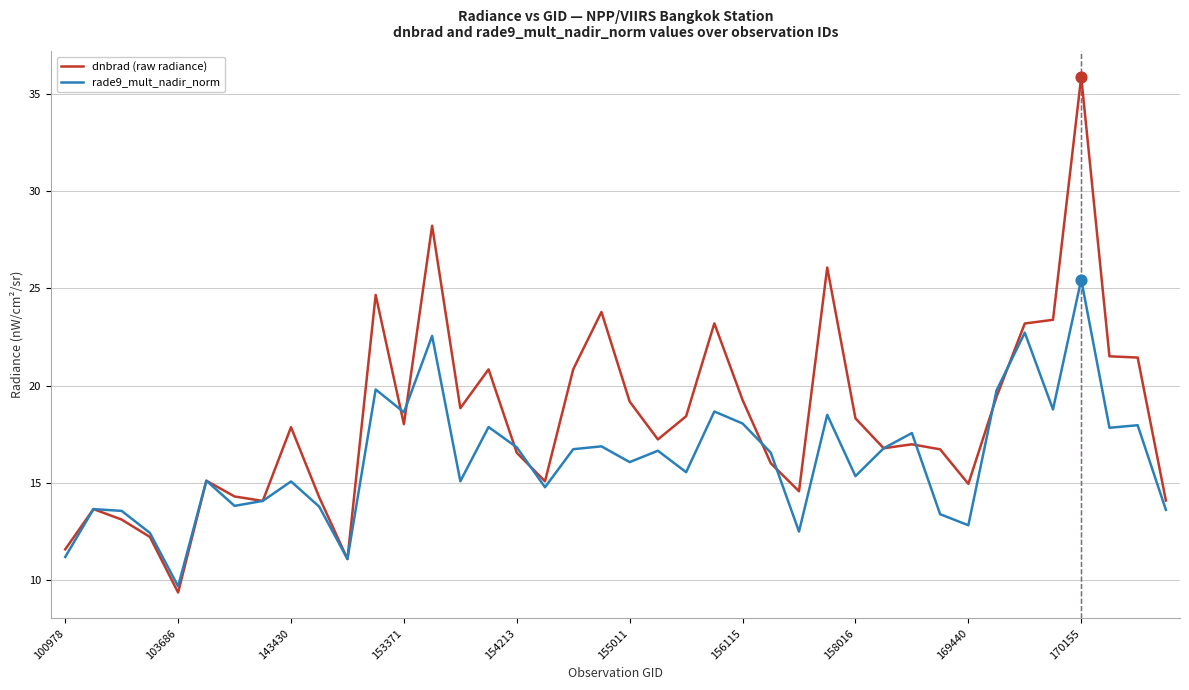

Which series has the largest total across all categories?

dnbrad (raw radiance)